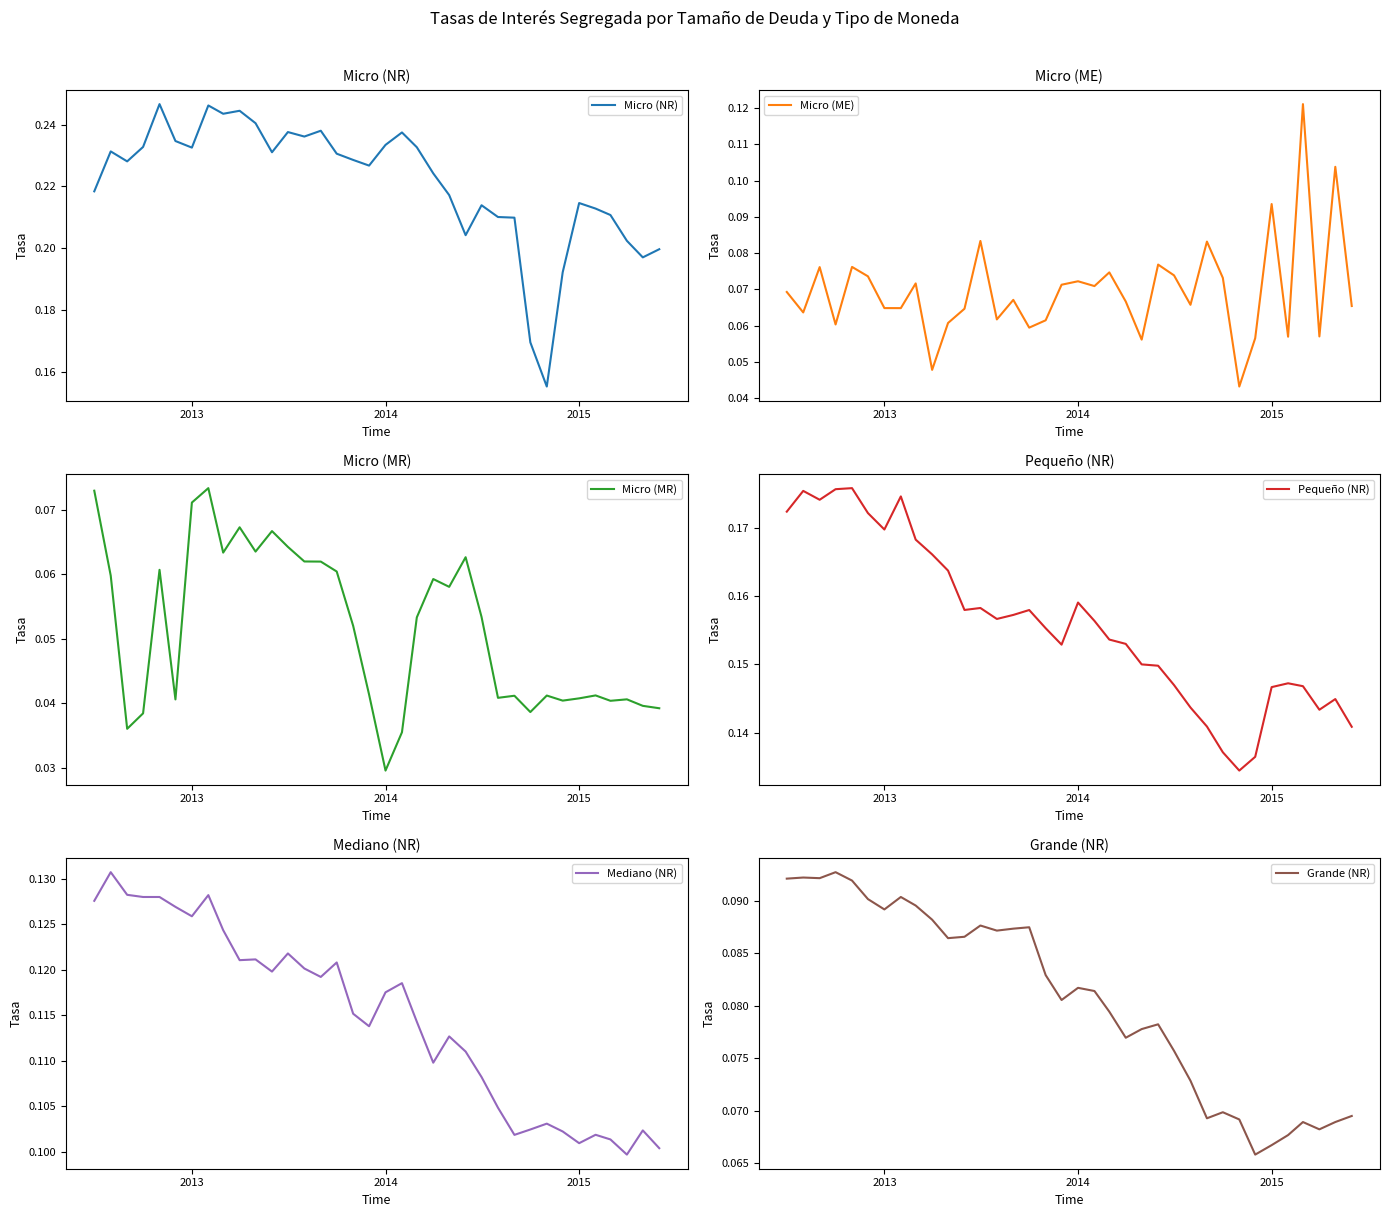

What is the label of the 2nd point from the left?

2013